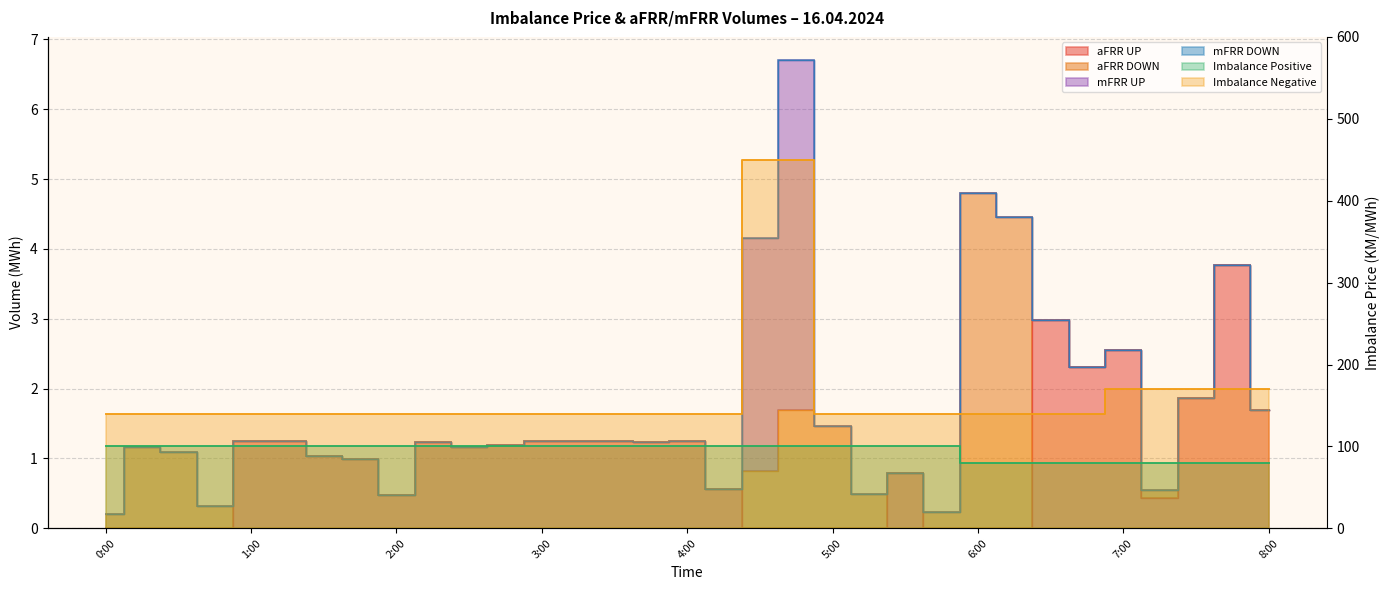

True or false: aFRR UP has a value of 0.0 at 4:45.

True